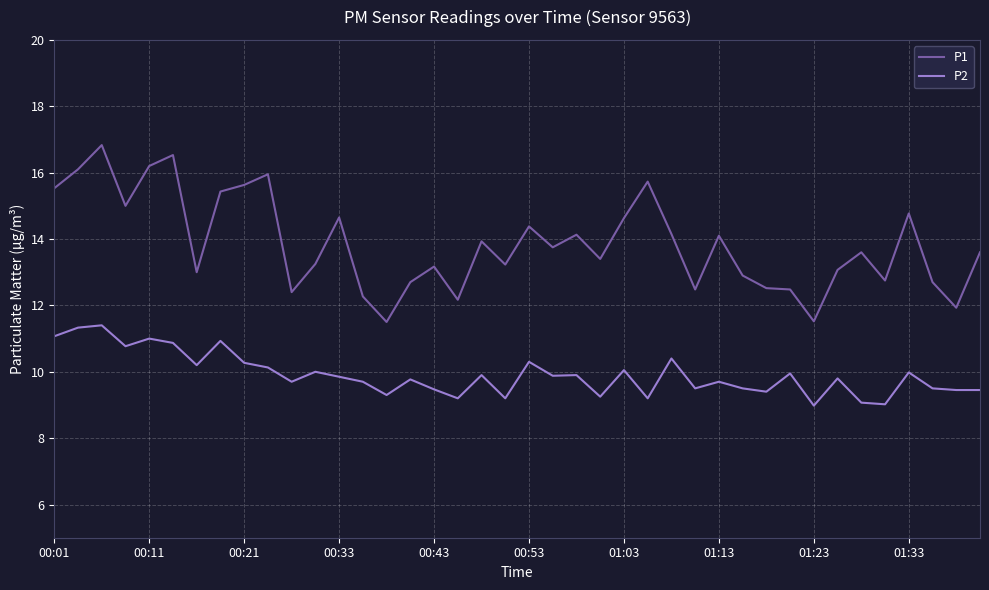

What is the maximum value shown in the chart?

16.8